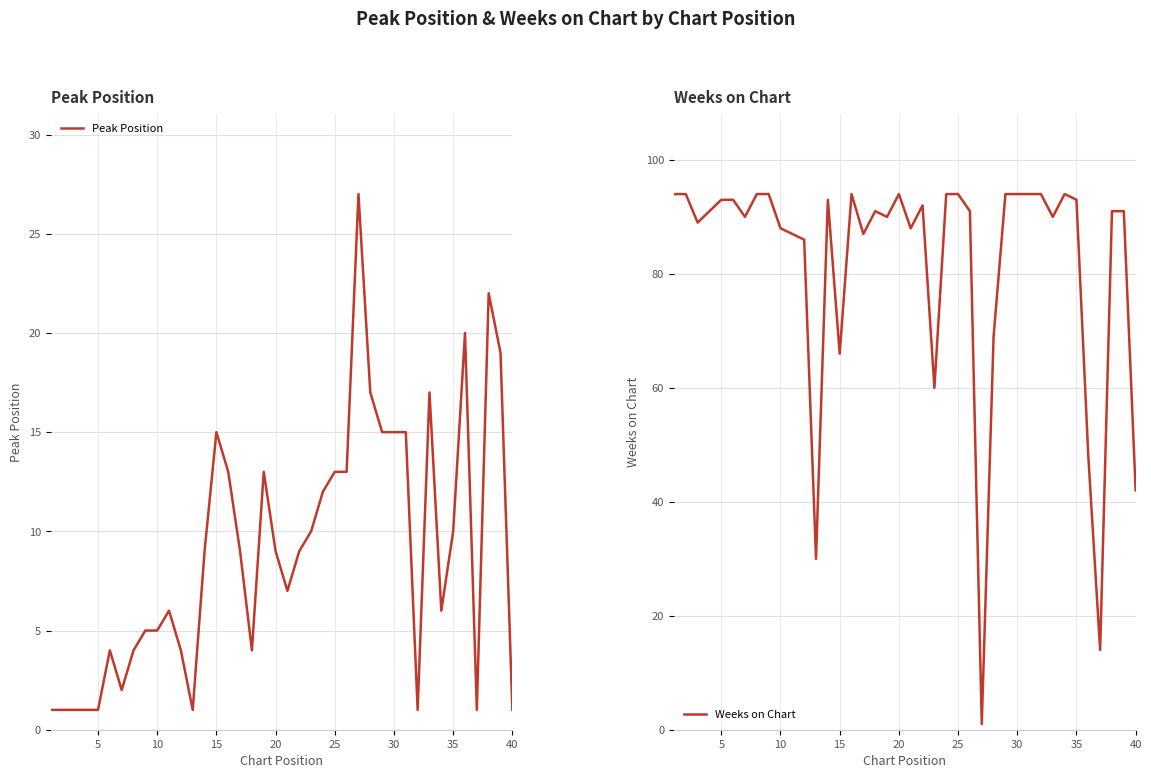

True or false: Peak Position and Weeks on Chart intersect in this chart.

True